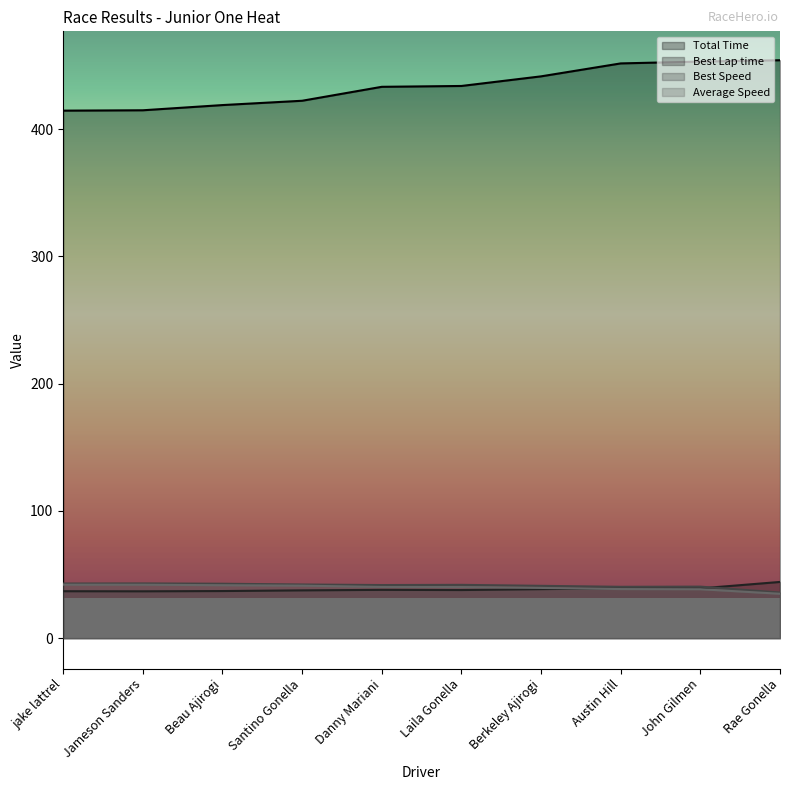

Which series changed the most between Berkeley Ajirogi and Austin Hill?

Total Time